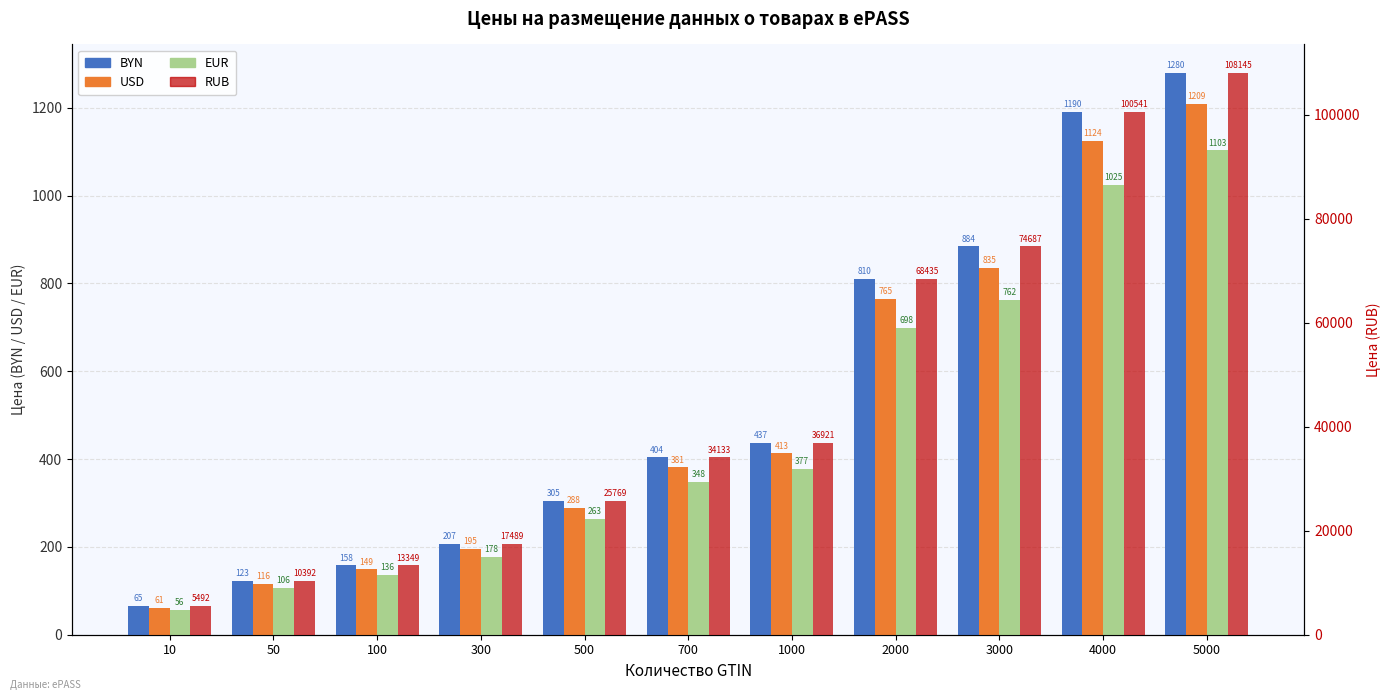

What is the value of the BYN bar at the 8th from the left?

810